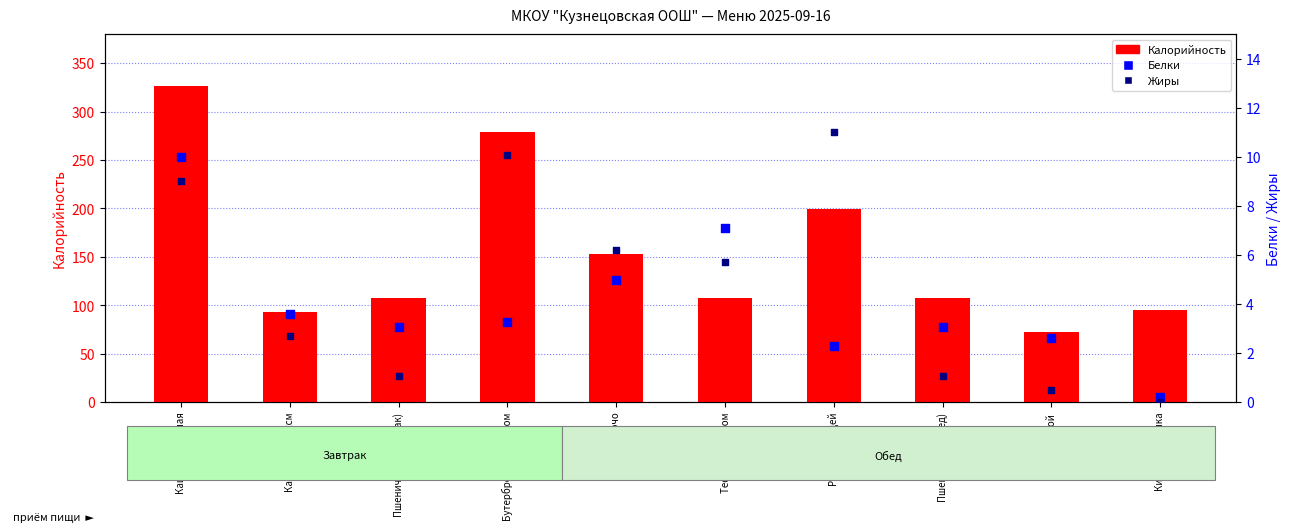

At which category is the sum across all series the highest?

Каша пшеничная